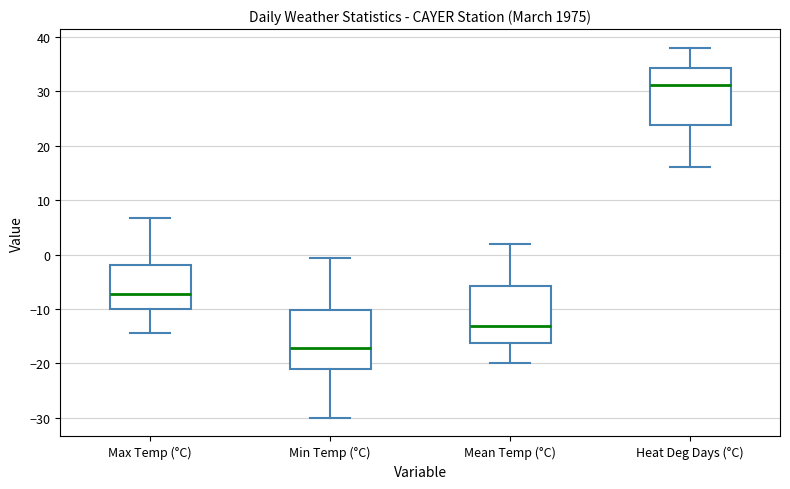

Reading left to right, transcribe this box plot: for each box, give where its median line is, the range the box spans, and where its two whiskers end, as read against the y-axis. The values are not printed on the chart, so give them approximately, as read against the axis.

Max Temp (°C): median -7, box -10 to -2, whiskers -14 to 7
Min Temp (°C): median -17, box -21 to -10, whiskers -30 to -1
Mean Temp (°C): median -13, box -16 to -6, whiskers -20 to 2
Heat Deg Days (°C): median 31, box 24 to 34, whiskers 16 to 38